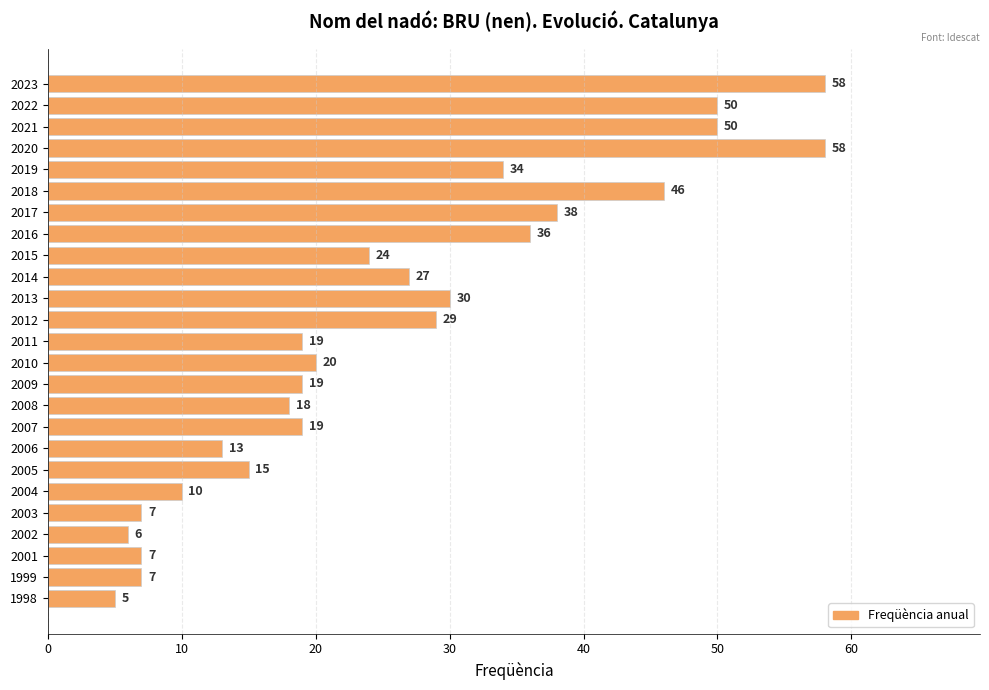

How many distinct data groups are displayed?

1